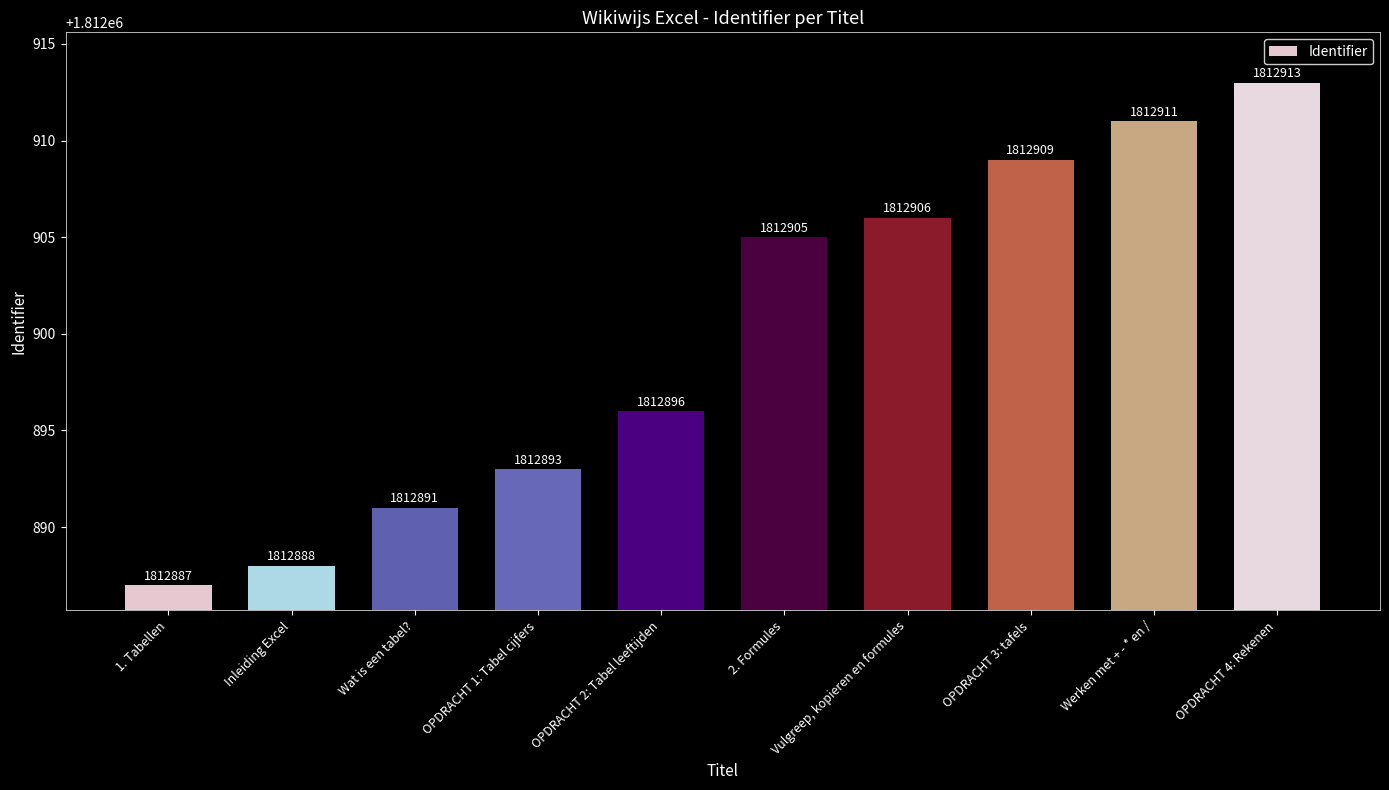

What is the smallest value displayed?

1812887